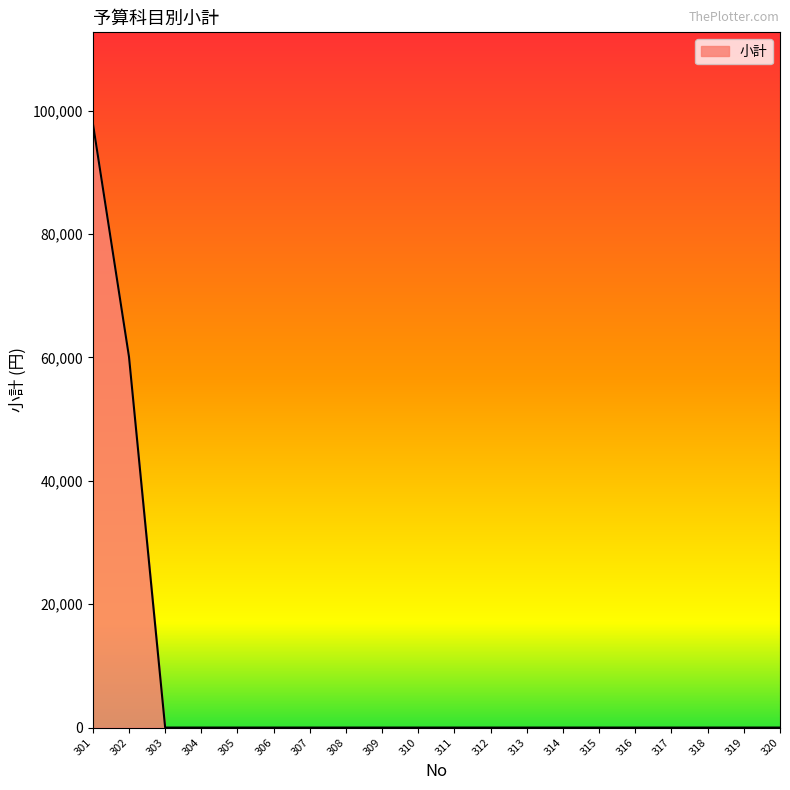

What is the difference between the maximum and minimum values?

98000